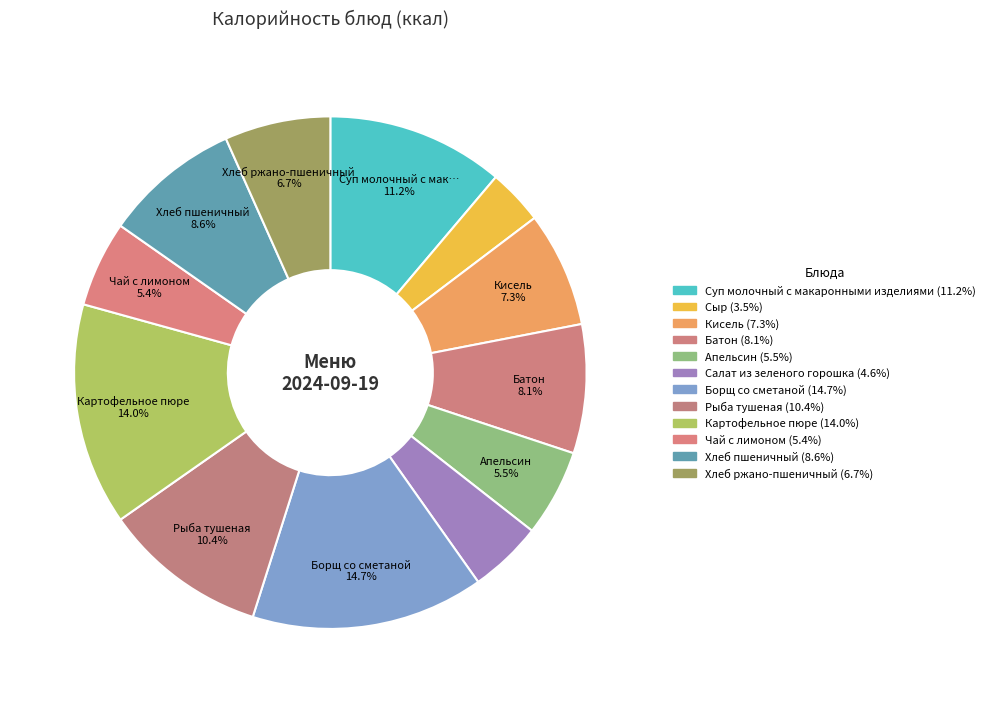

Is there a majority slice in this chart?

No